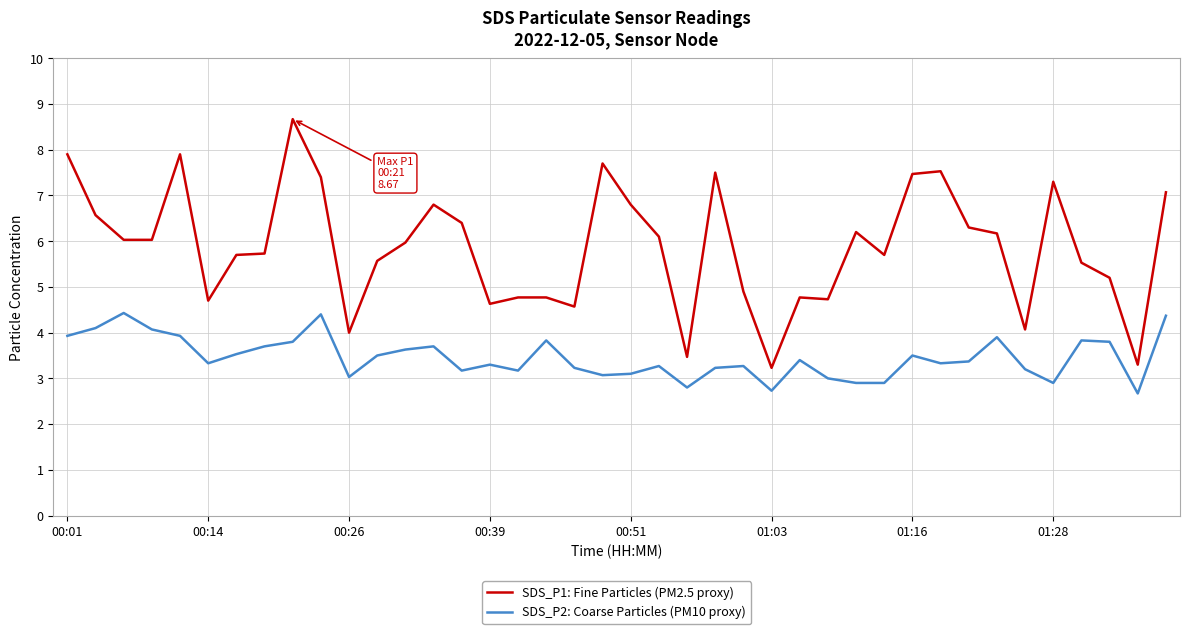

True or false: SDS_P2: Coarse Particles (PM10 proxy) and SDS_P1: Fine Particles (PM2.5 proxy) cross at least once.

False